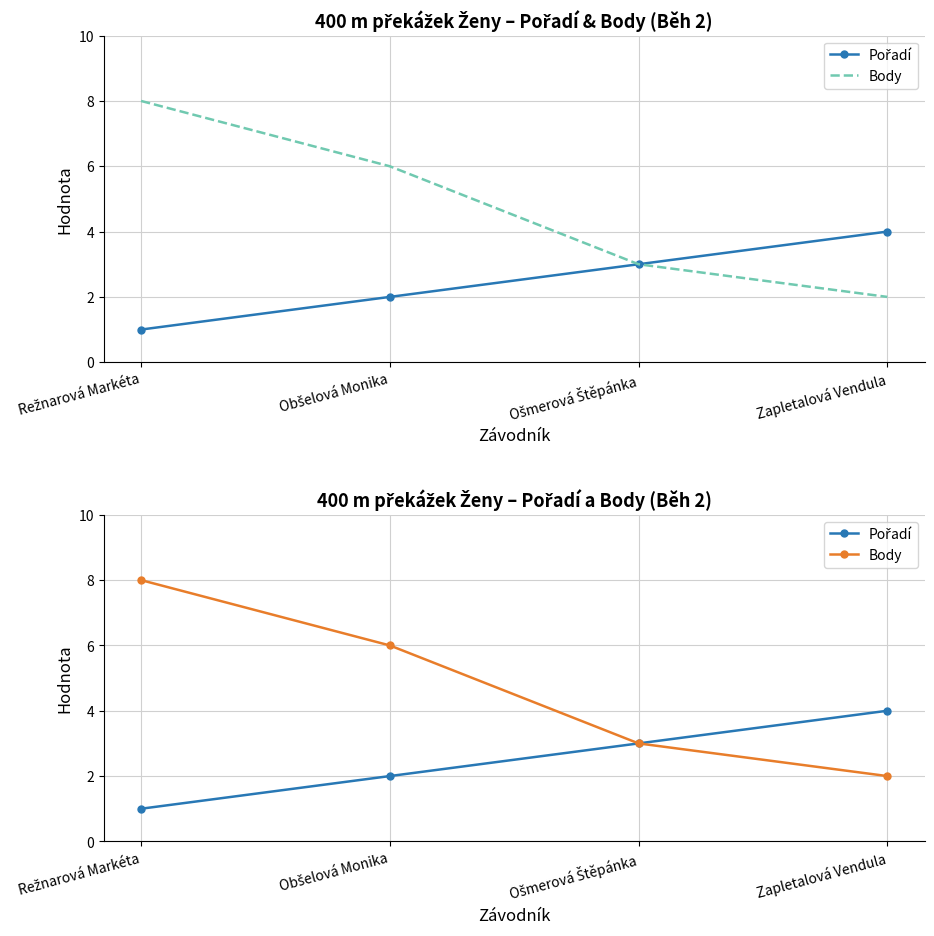

True or false: Body and Pořadí cross at least once.

False